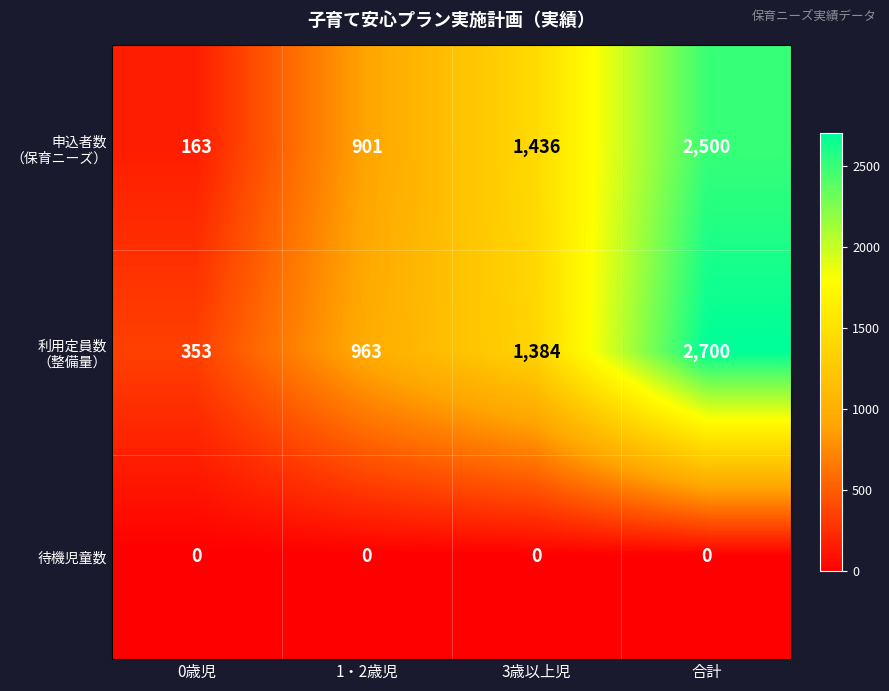

Count the number of data series in this chart.

3